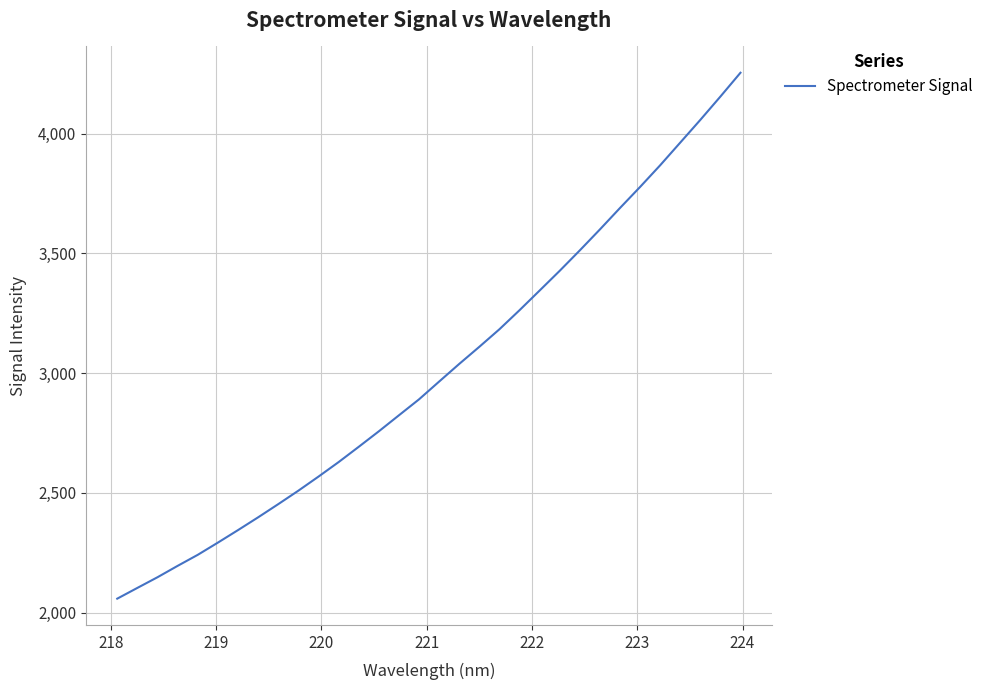

What is the difference between the maximum and minimum values?

2196.6